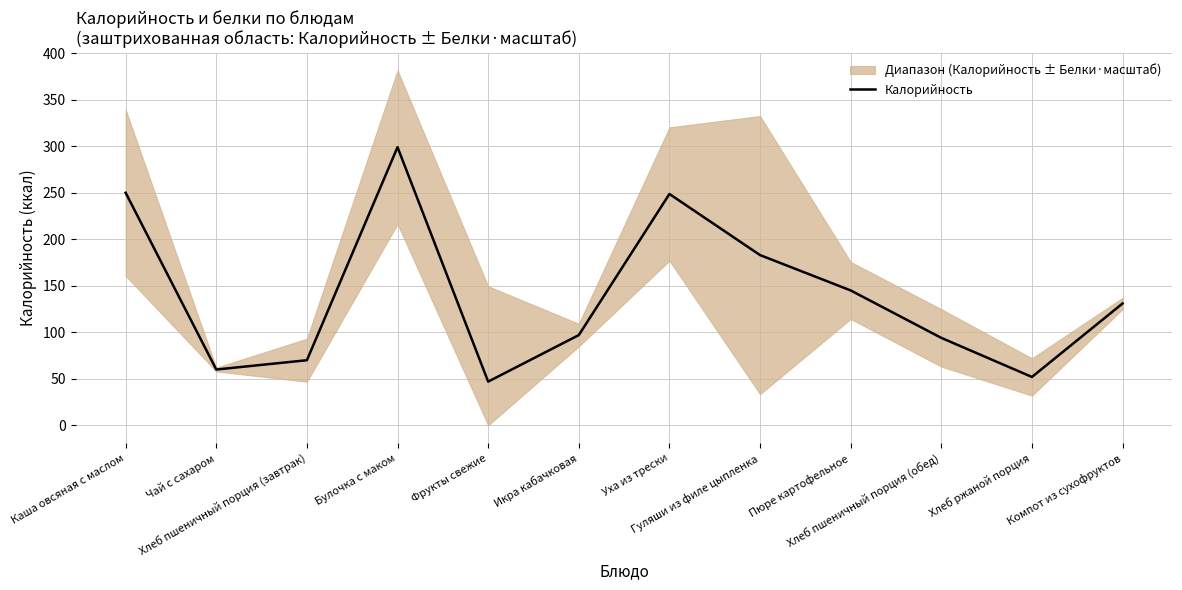

What is the difference between the maximum and minimum values?

252.0